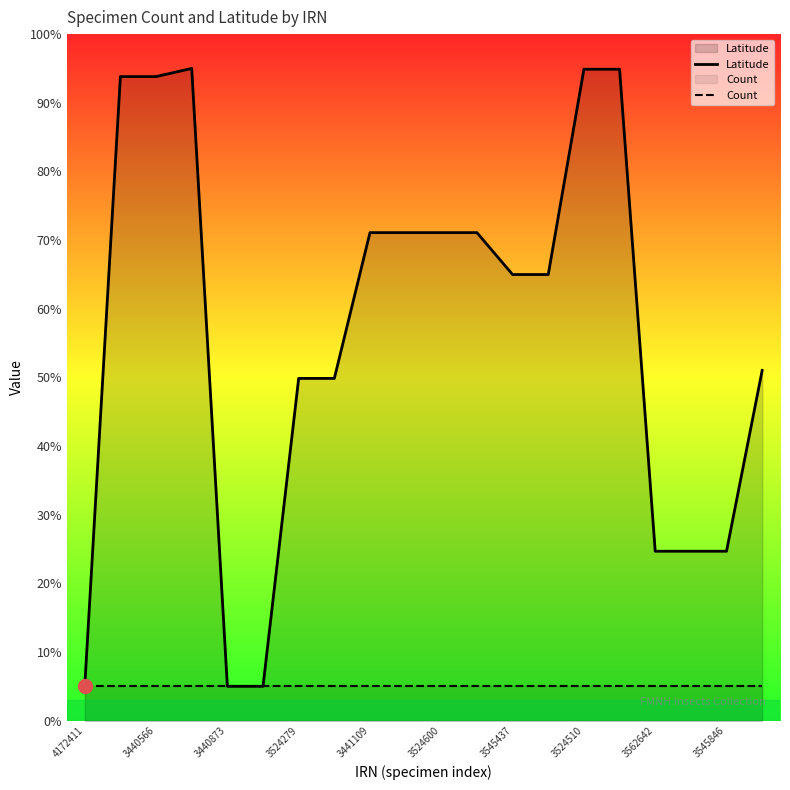

Which series has the largest total across all categories?

Latitude